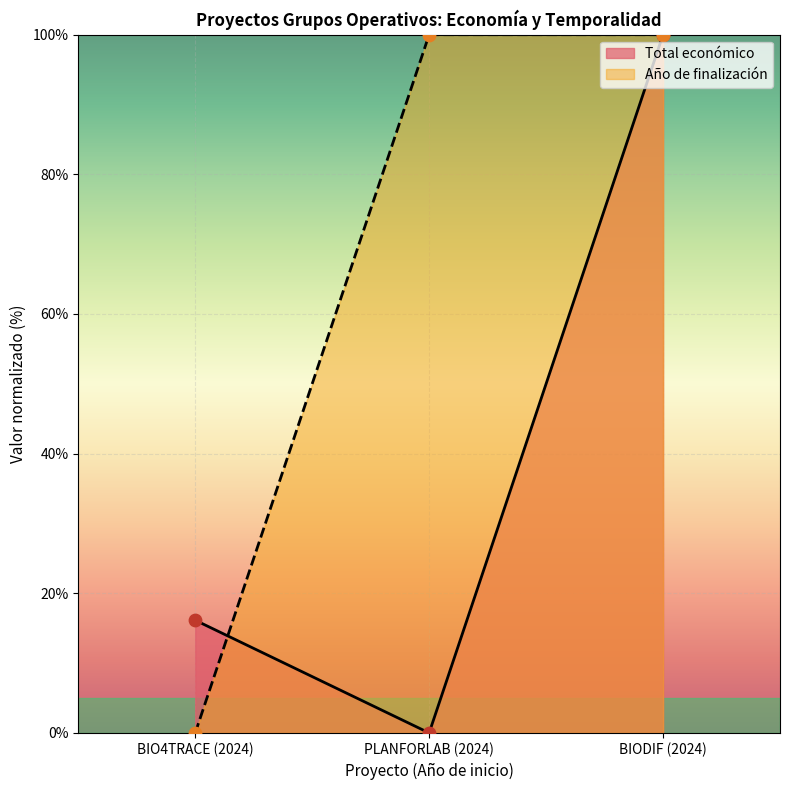

What are all the series names shown in the legend?

Total económico, Año de finalización